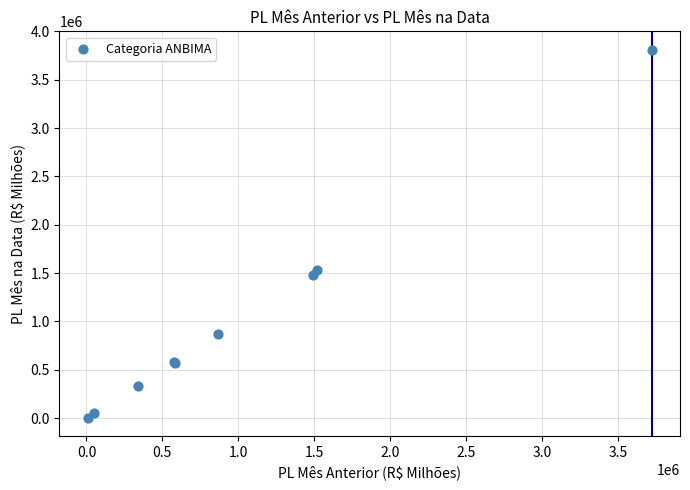

What Y value in the scatter plot is closest to 1908868?

1531211.8